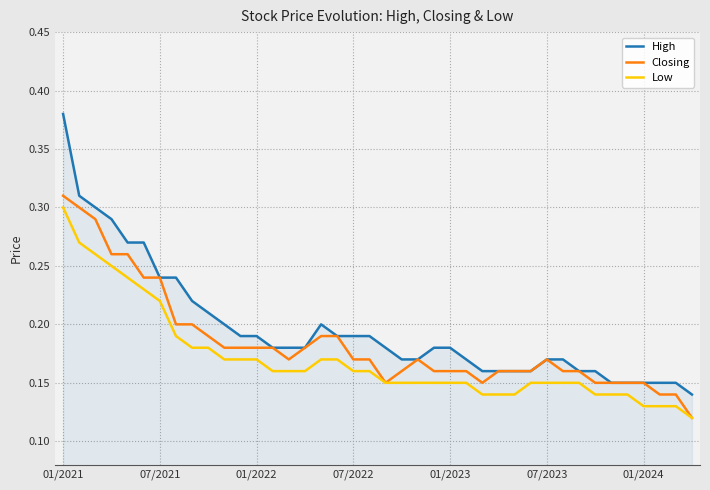

Which series has the widest spread of values?

High